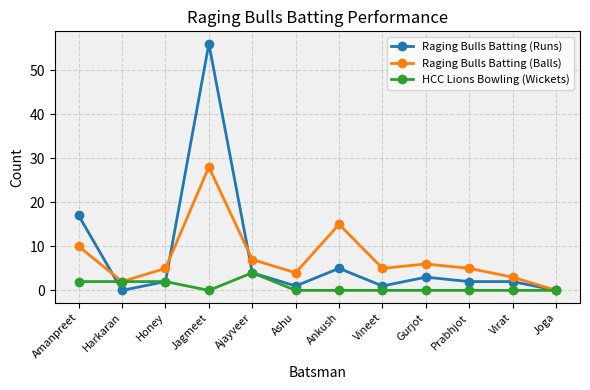

Is the value of Raging Bulls Batting (Balls) at Ankush greater than the value of Raging Bulls Batting (Runs) at Vineet?

Yes